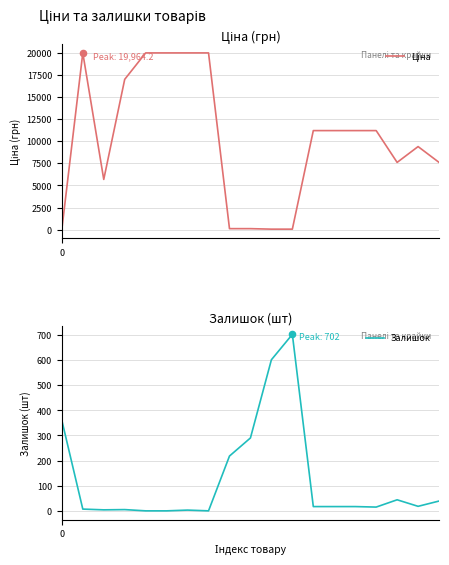

At how many categories does at least one series exceed 11182?

10